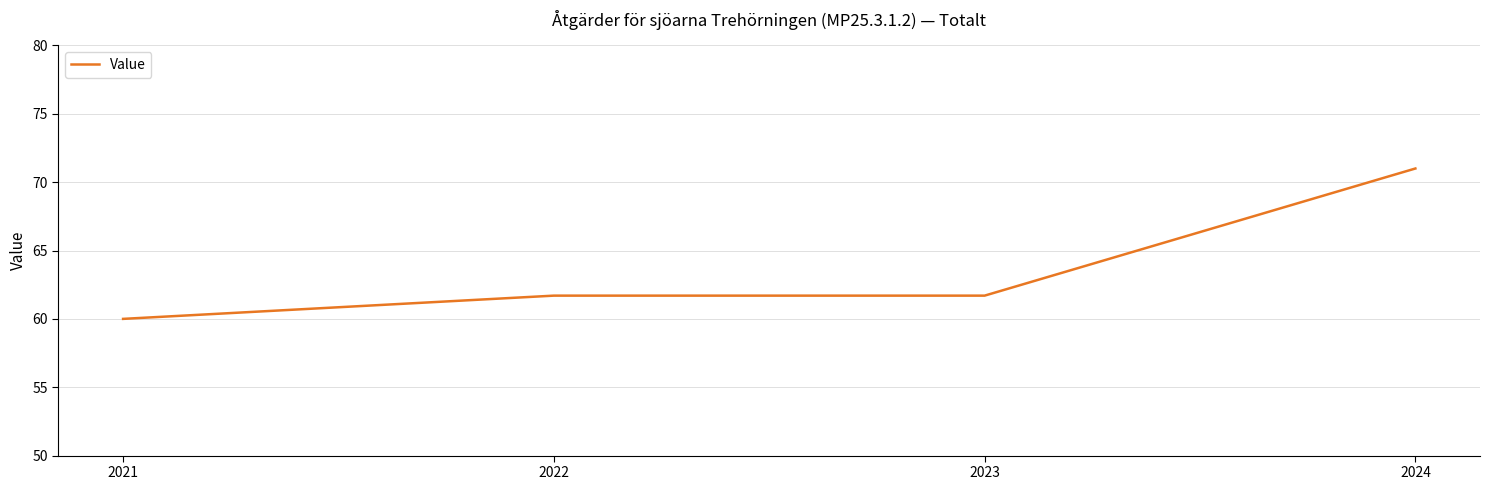

At which category does the chart reach its peak across all series?

2024